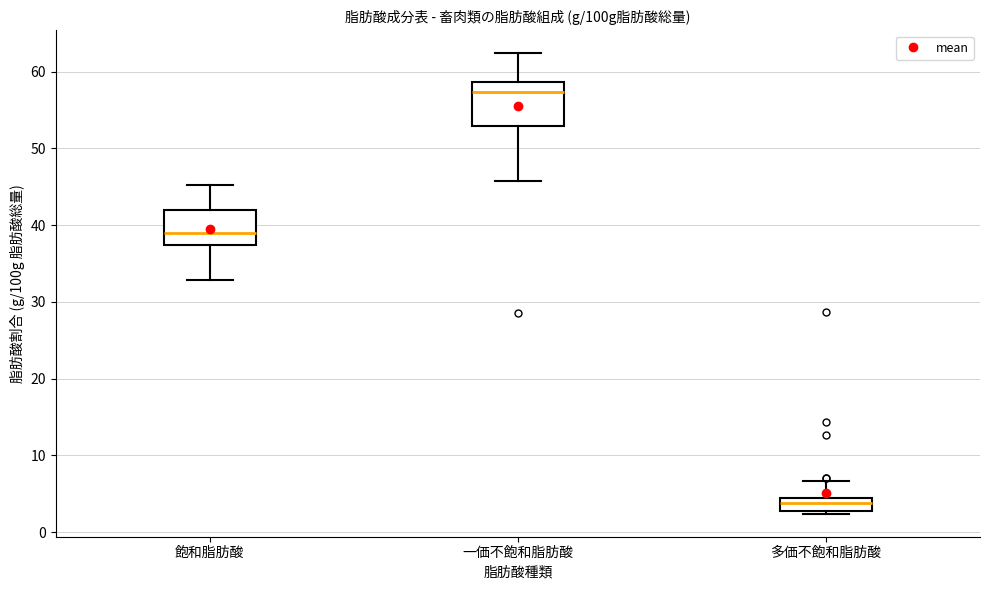

Reading left to right, transcribe this box plot: for each box, give where its median line is, the range the box spans, and where its two whiskers end, as read against the y-axis. The values are not printed on the chart, so give them approximately, as read against the axis.

飽和脂肪酸: median 39, box 37 to 42, whiskers 33 to 45
一価不飽和脂肪酸: median 57, box 53 to 59, whiskers 46 to 62
多価不飽和脂肪酸: median 4 (inside the box), box 3 to 4, whiskers 2 to 7